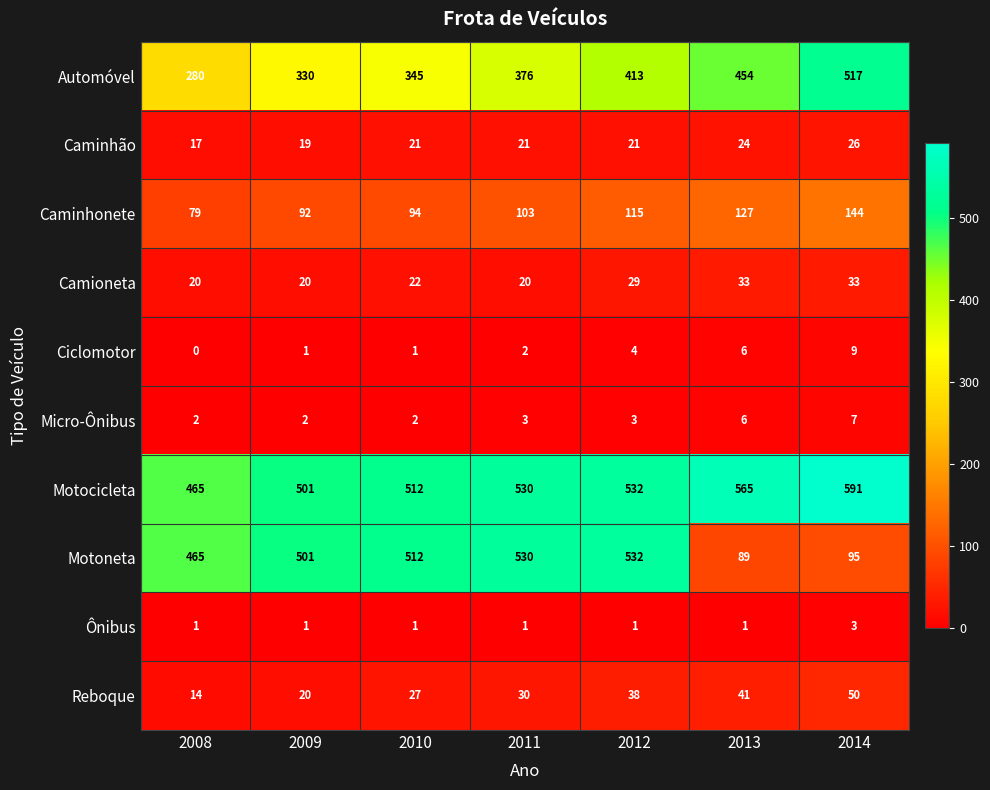

What is the difference between the maximum and minimum values in the Motoneta series?

443